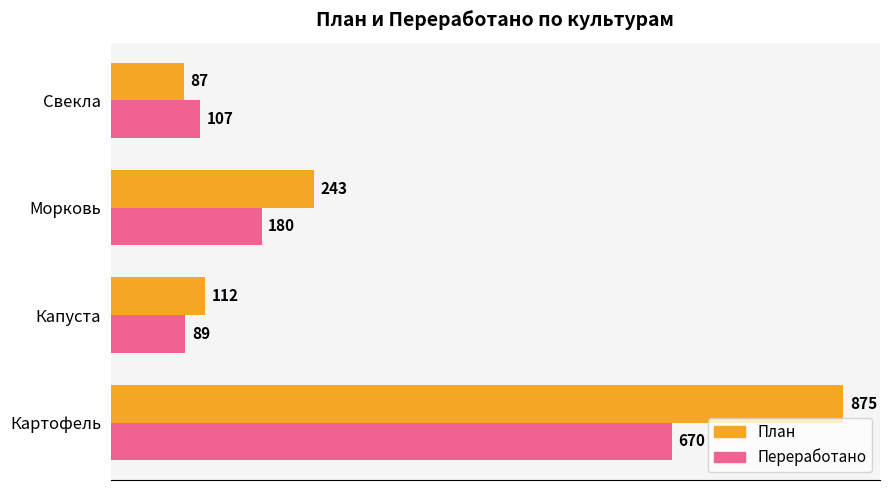

The Переработано series shows 180 at Морковь. True or false?

True